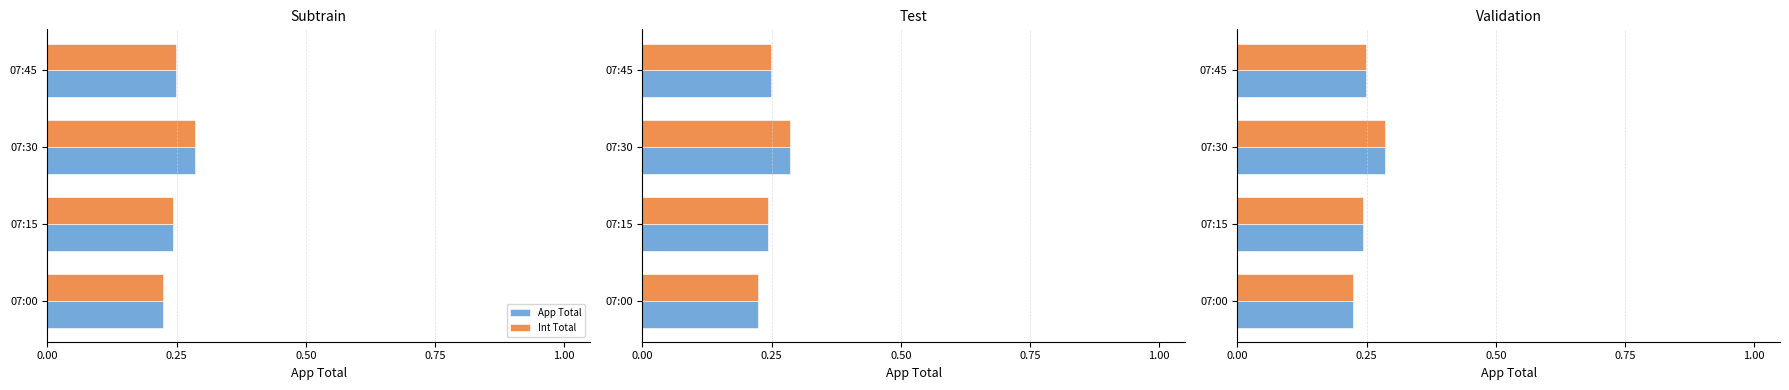

What is the highest value of the Int Total series?

0.3